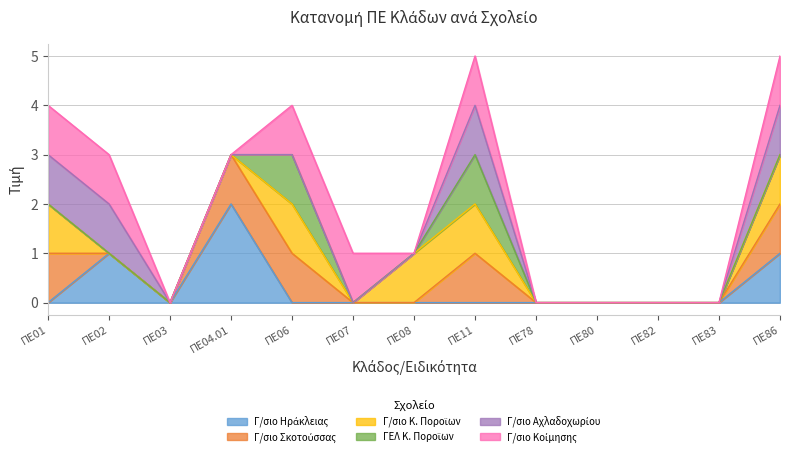

What is the difference between the maximum and second lowest values in the Γ/σιο Κοίμησης (col_56) series?

1